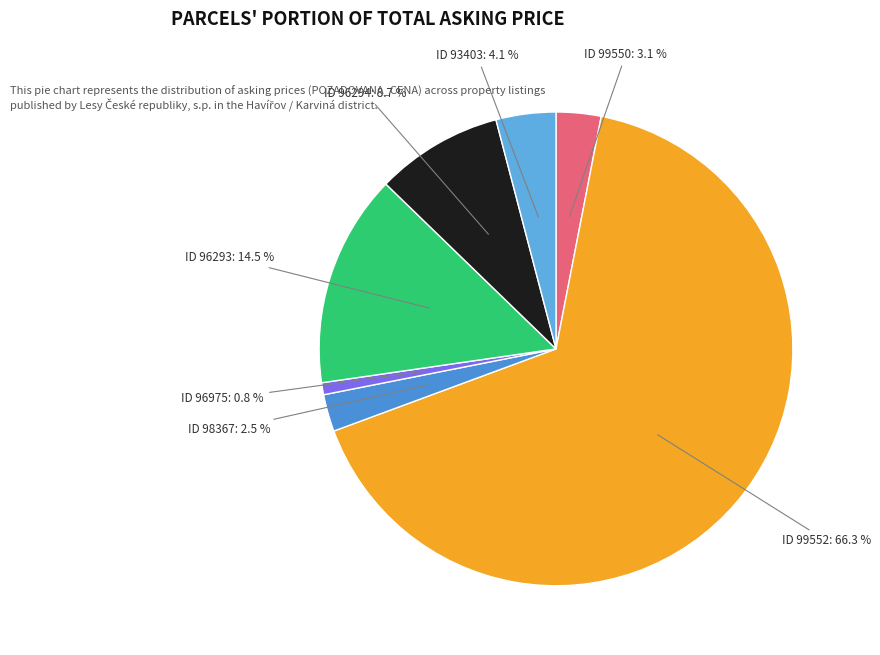

Count the number of slices in the pie.

7